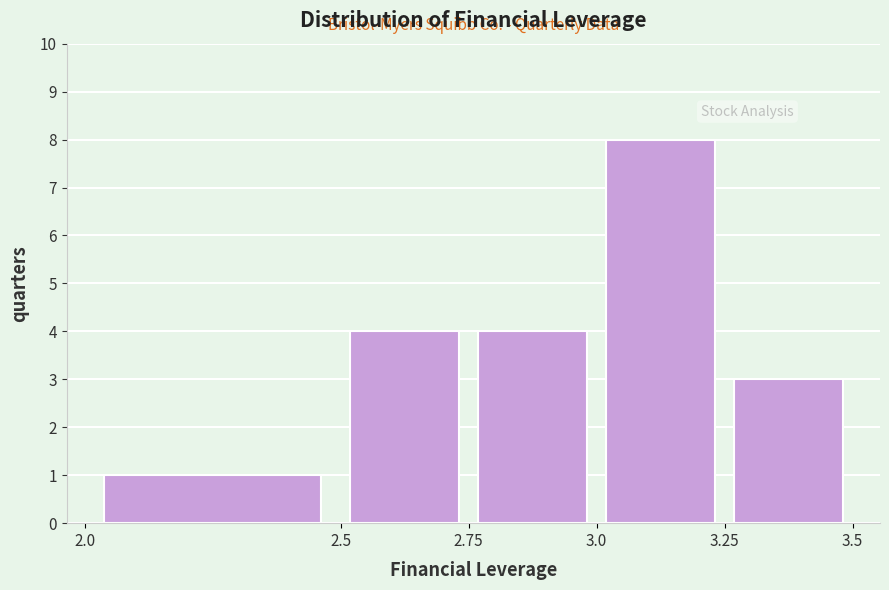

How tall is the bar that spans 2.75 to 3.0 on the x-axis? The values are not printed on the chart, so give them approximately, as read against the axis.

4